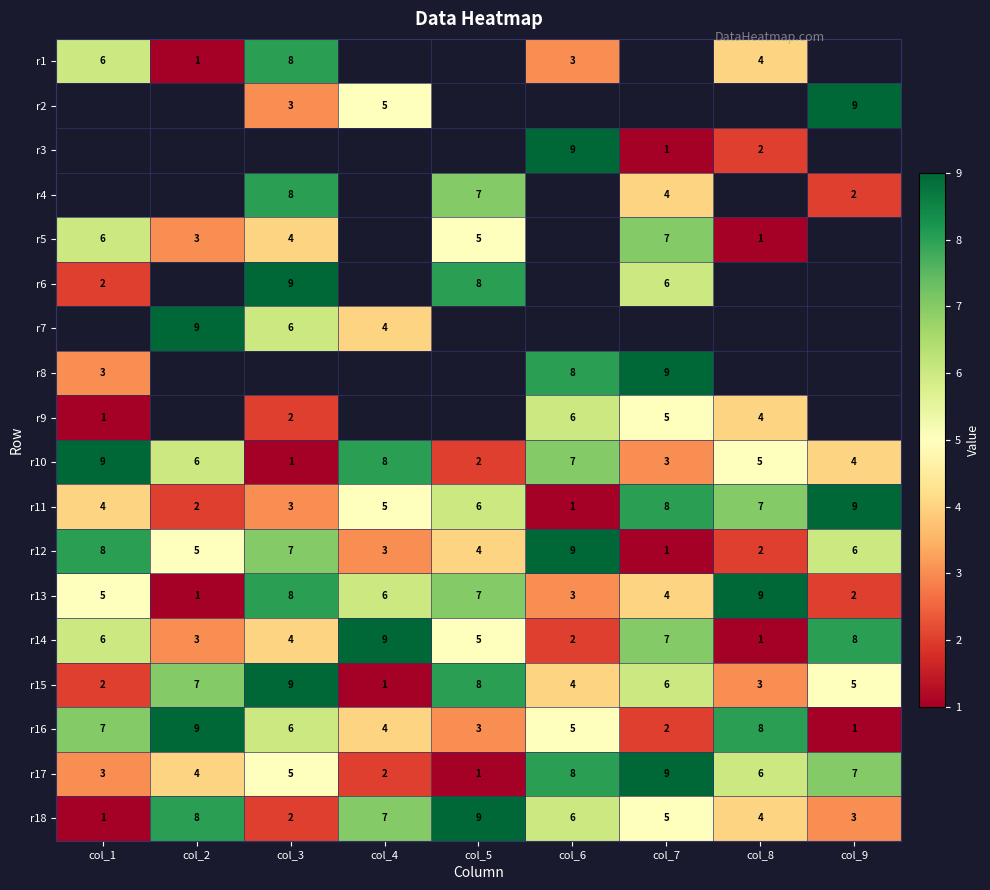

What is the difference between the r15 values at col_7 and col_2?

1